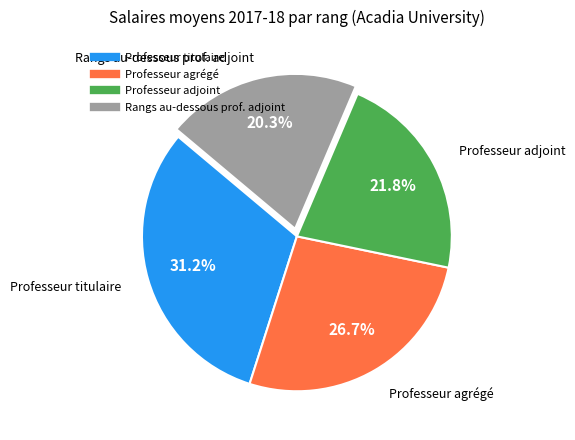

What percentage do Rangs au-dessous prof. adjoint and Professeur titulaire together represent?

51.5%